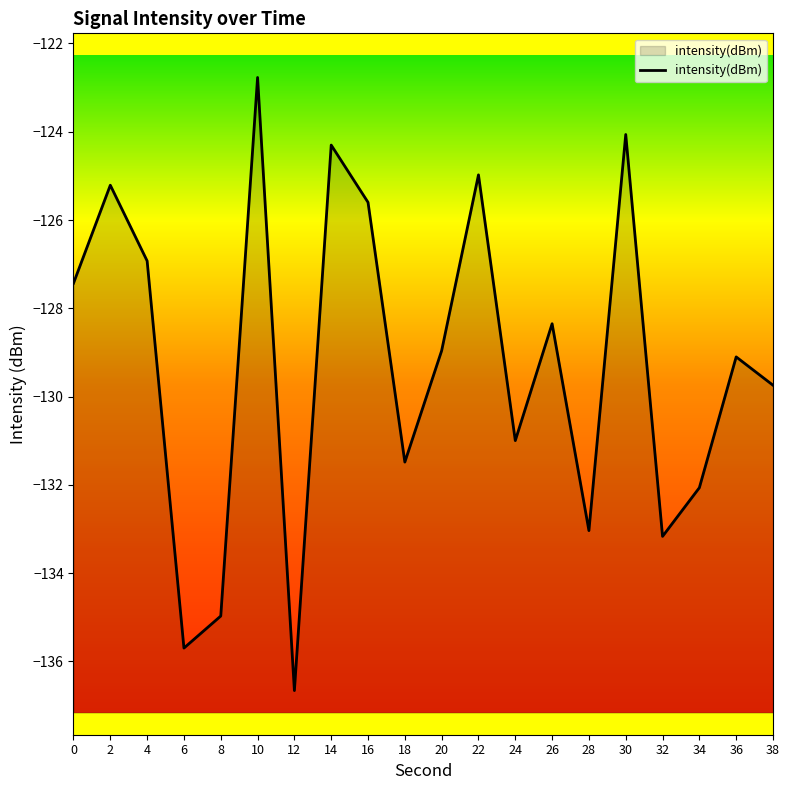

Rank the categories by value from lowest to highest.

12, 6, 8, 32, 28, 34, 18, 24, 38, 36, 20, 26, 0, 4, 16, 2, 22, 14, 30, 10